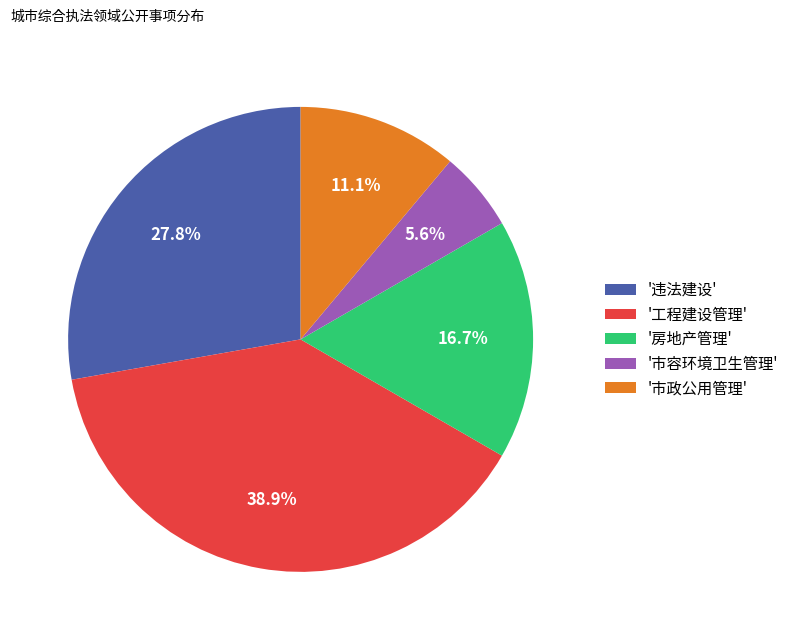

Rank the categories by value from highest to lowest.

'工程建设管理', '违法建设', '房地产管理', '市政公用管理', '市容环境卫生管理'